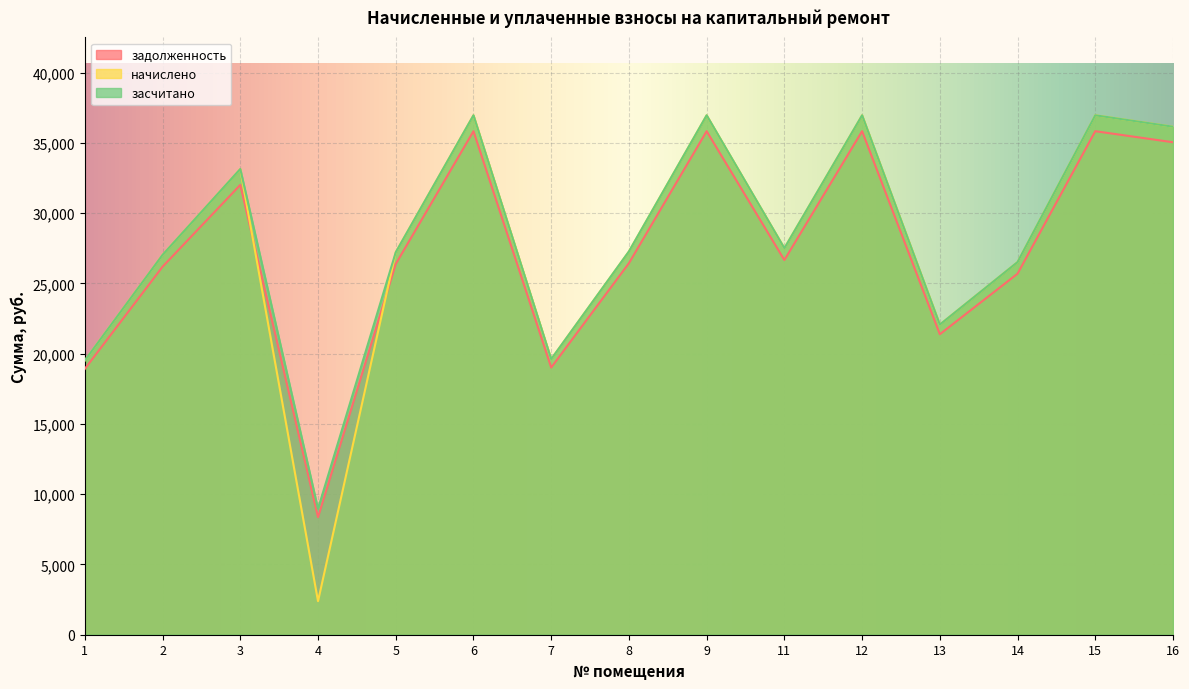

At which label does засчитано reach its minimum?

4